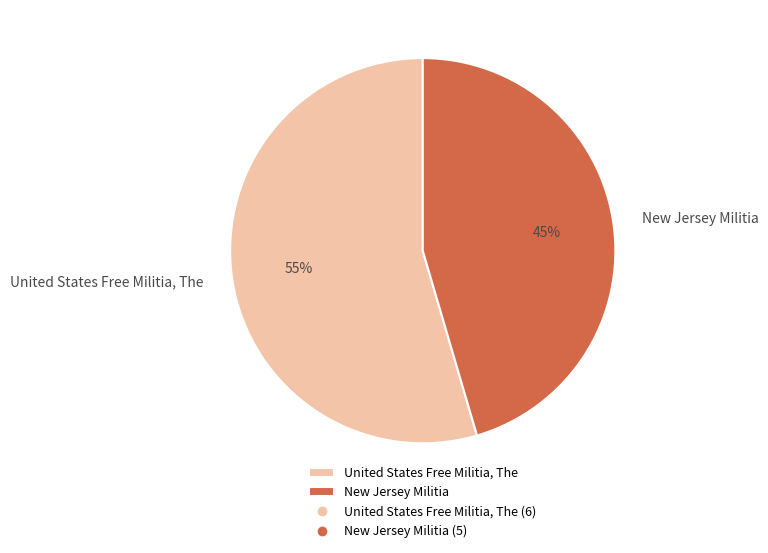

What percentage is the New Jersey Militia slice, to the nearest percent?

45%